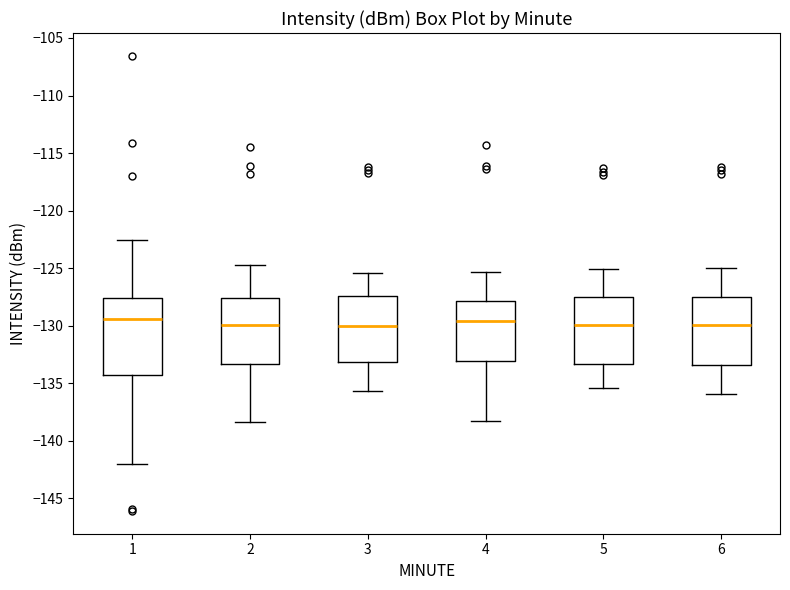

Where is the upper edge of the box at x = 2 on the y-axis? The values are not printed on the chart, so give them approximately, as read against the axis.

-127.5